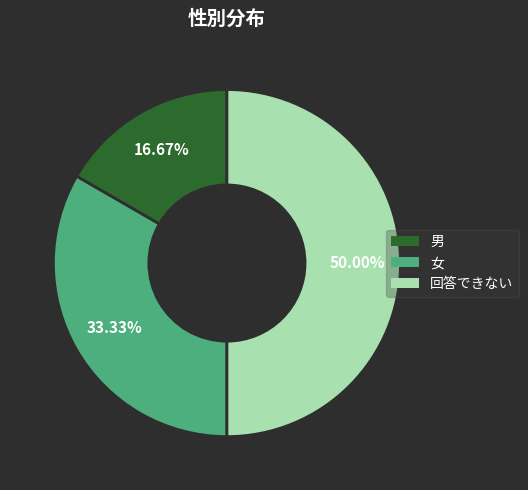

To the nearest percent, what is the average slice percentage?

33%